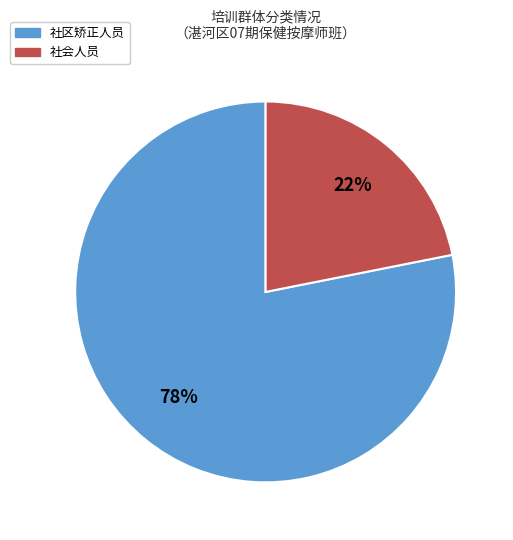

The 社会人员 slice represents 32% of the pie. True or false?

False